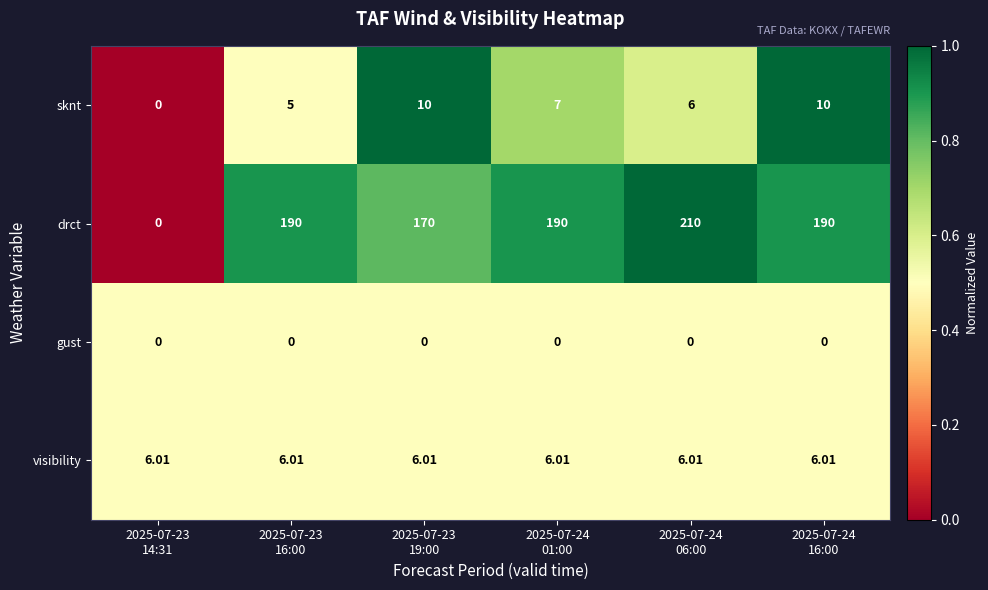

What is the difference between the highest and lowest values at 2025-07-24
16:00?

190.0